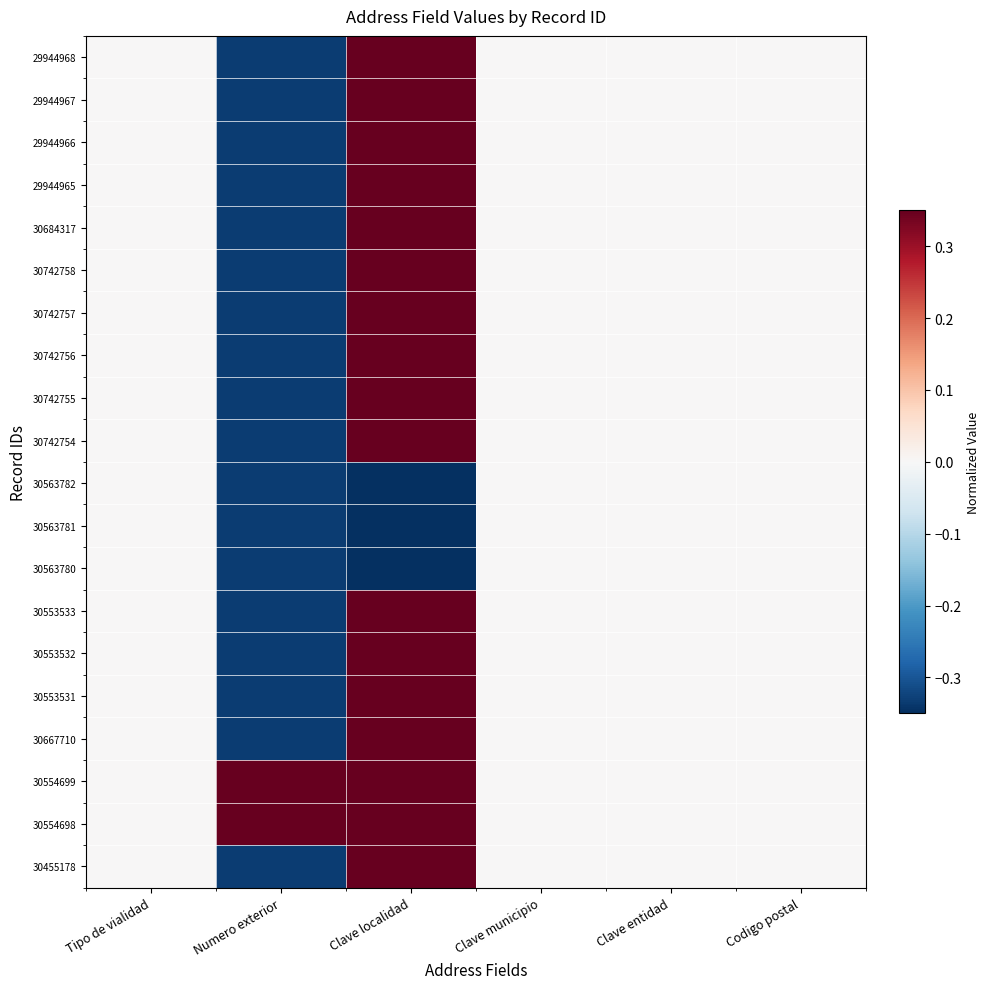

At which category is the sum across all series the highest?

Clave localidad